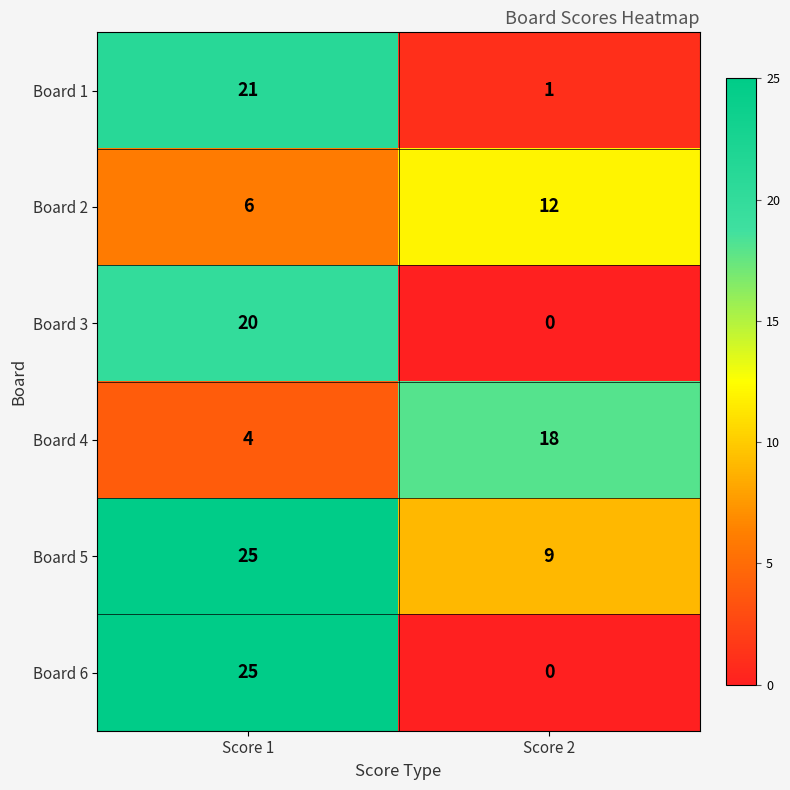

At how many categories does at least one series exceed 7?

2